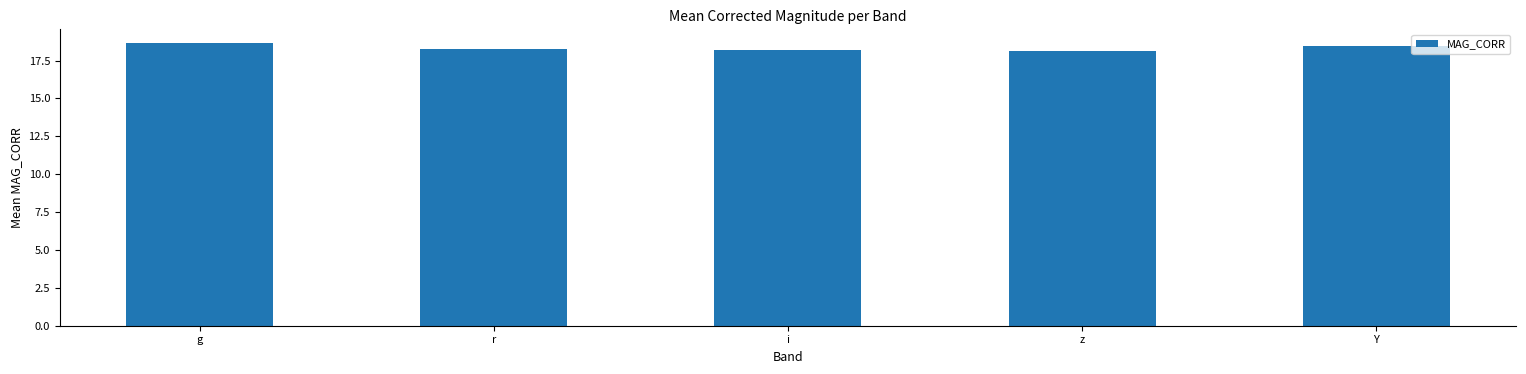

What is the minimum value shown in the chart?

18.1